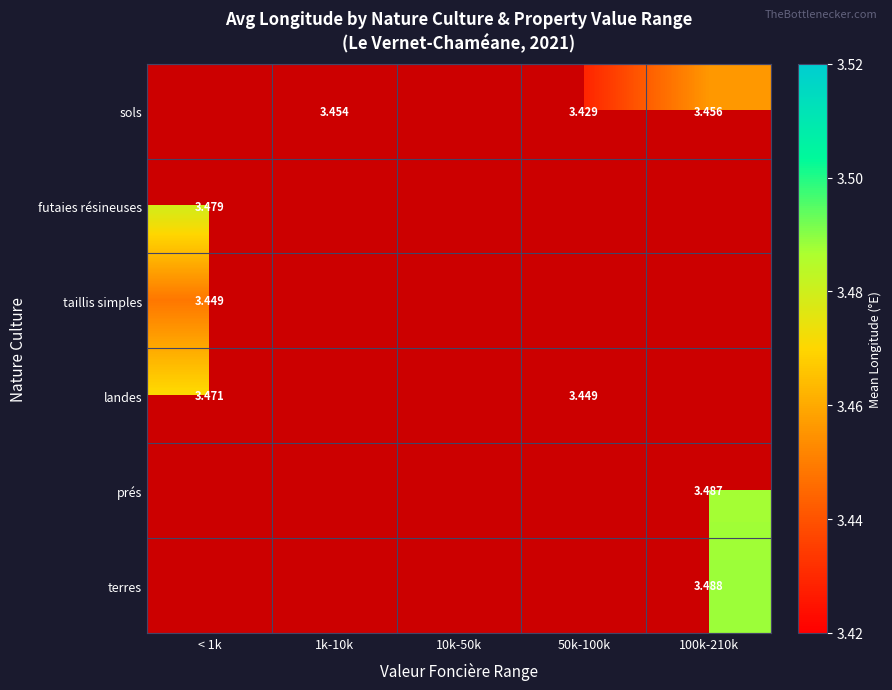

List the labels in order of sols value, smallest first.

< 1k, 10k-50k, 50k-100k, 1k-10k, 100k-210k